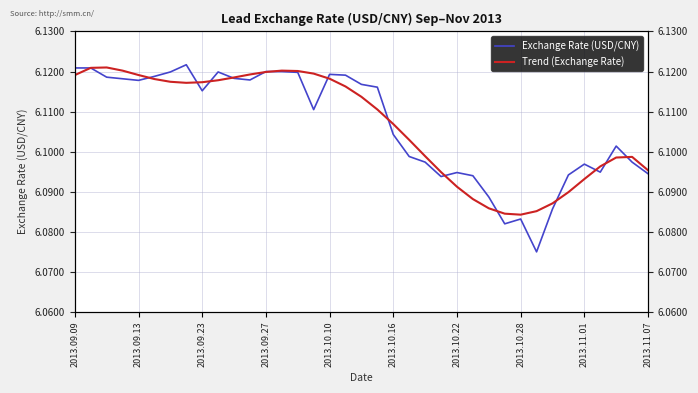

List the series in order of their peak value, lowest first.

Trend (Exchange Rate), Exchange Rate (USD/CNY)